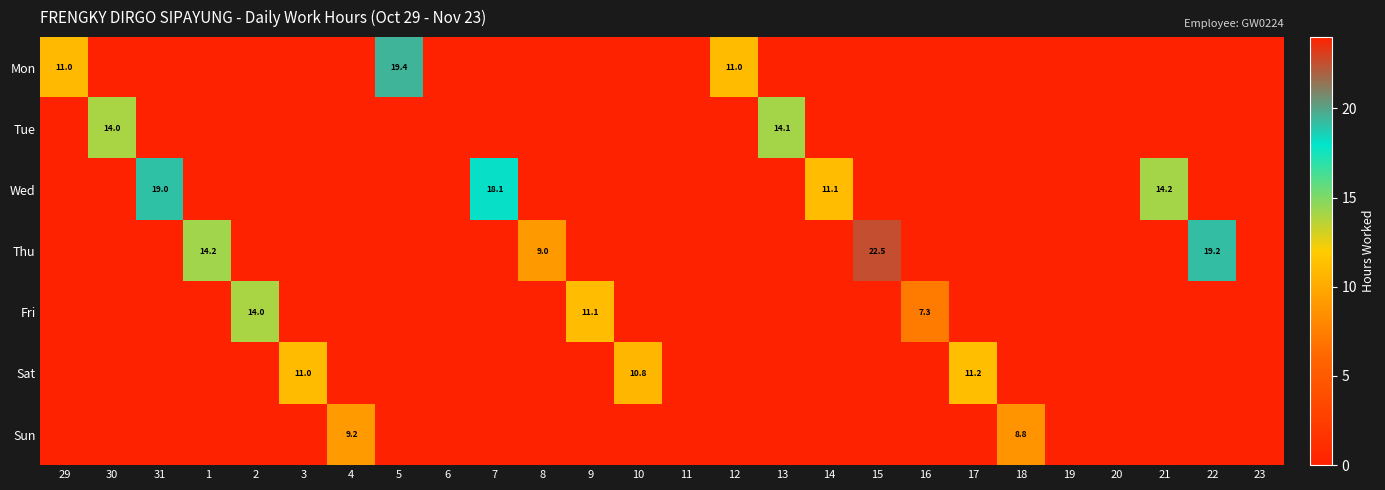

The Sat series shows 10.8 at 10. True or false?

True